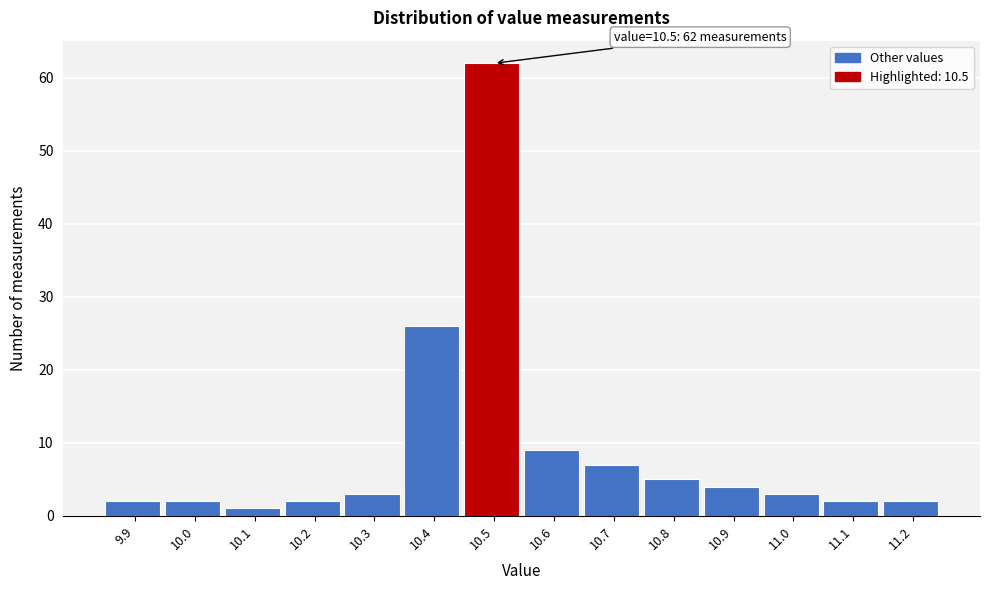

Over which range of the x-axis is the bar tallest?

10.45 to 10.55